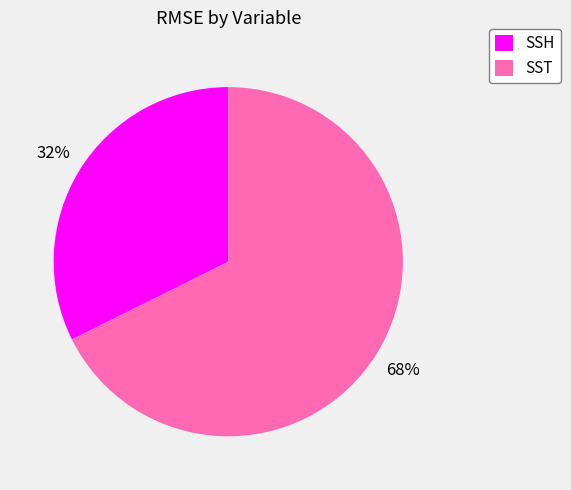

Between SST and SSH, which is larger?

SST